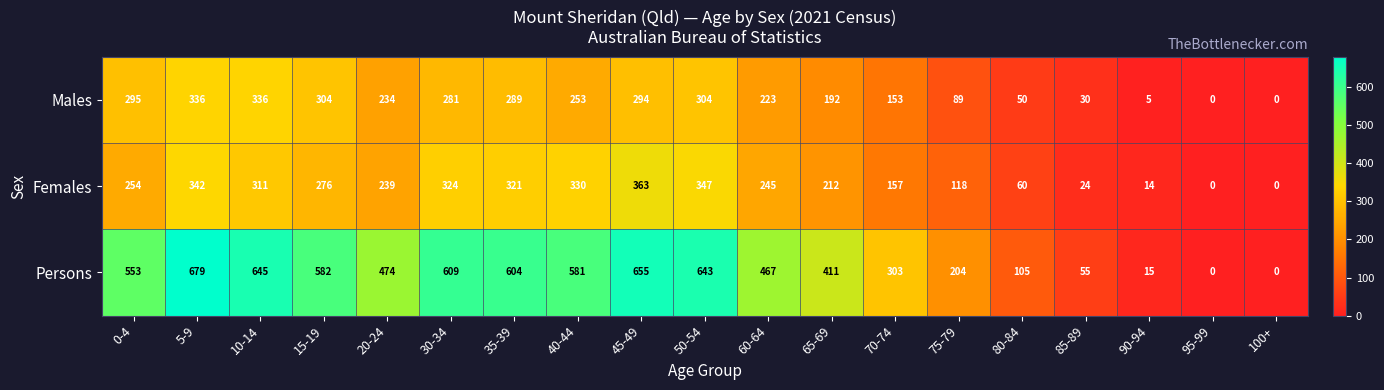

At which category is the sum across all series the highest?

5-9